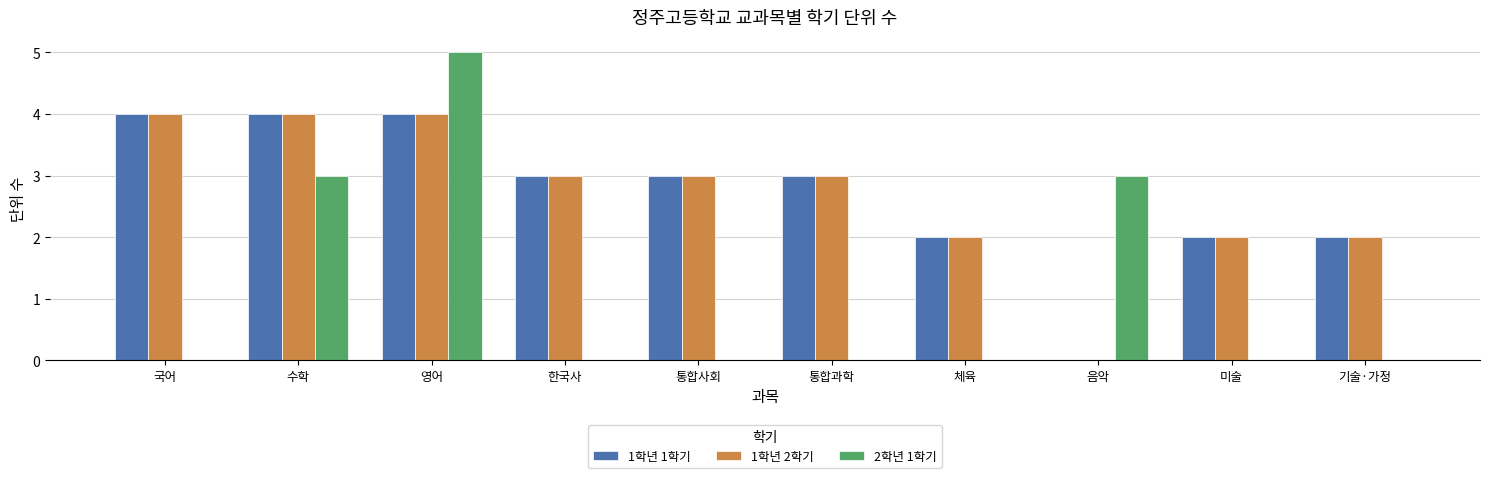

Is the value of 2학년 1학기 at 기술·가정 greater than the value of 1학년 1학기 at 기술·가정?

No